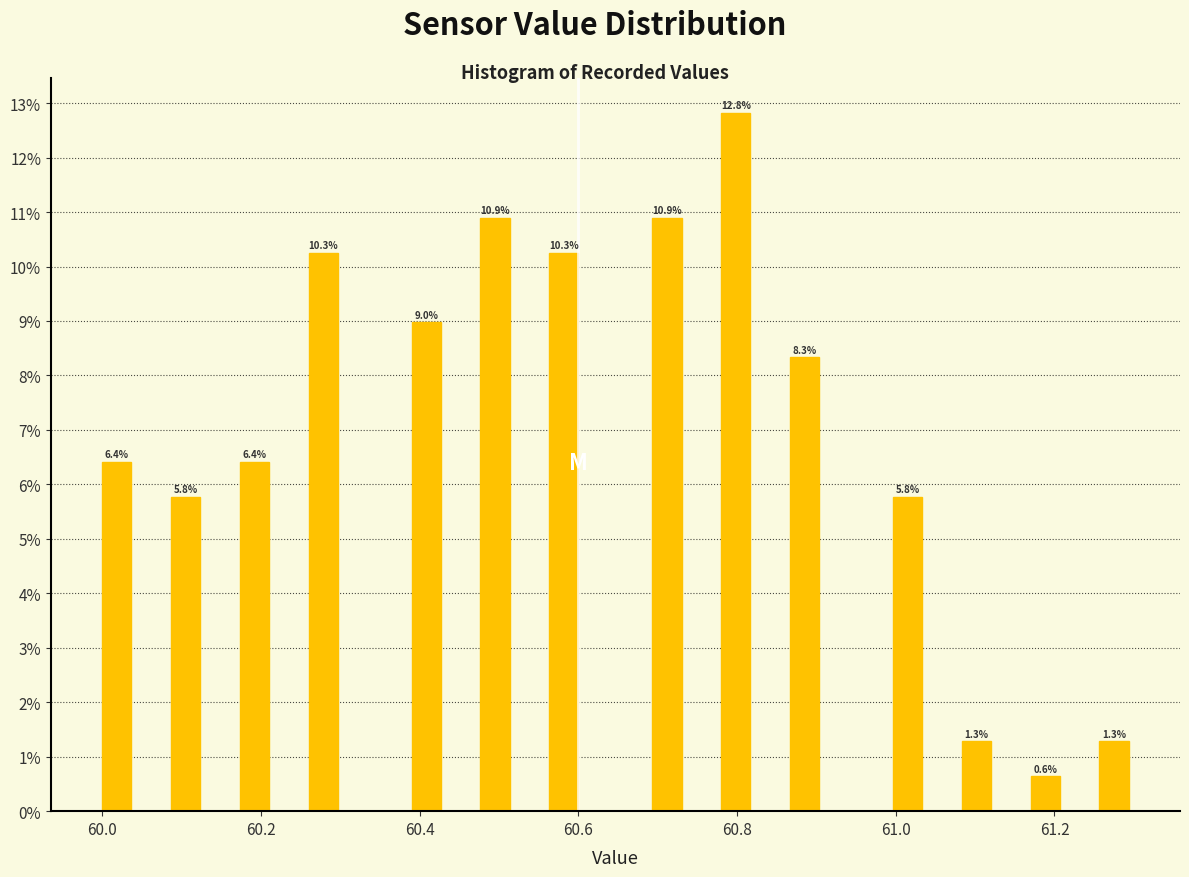

Read against the x-axis, roughly where is the centre of the tallest bar?

60.80